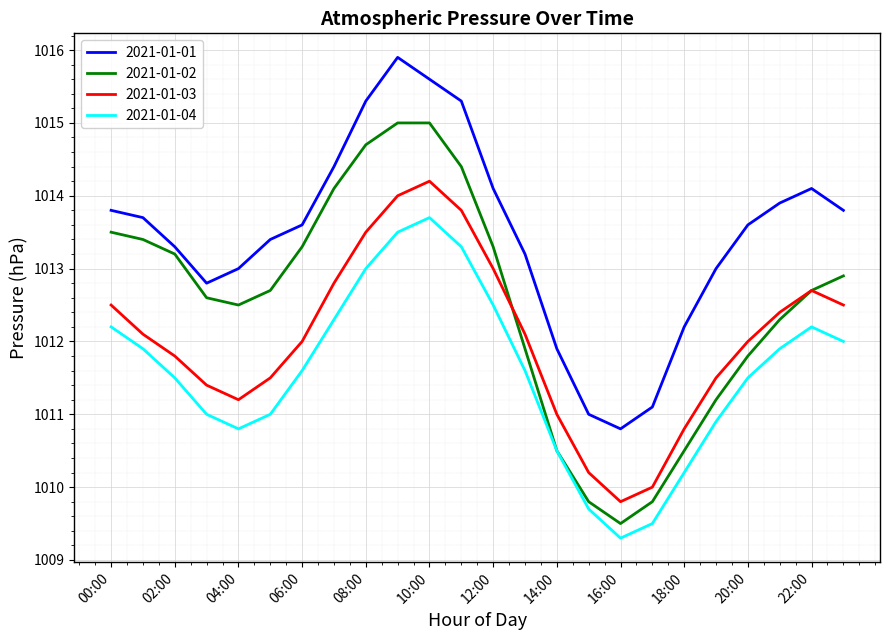

Which series has the widest spread of values?

2021-01-02